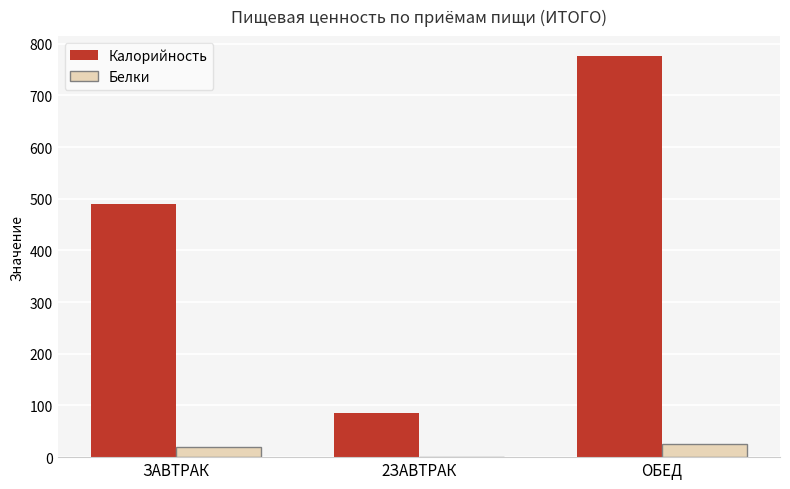

Is it true that Калорийность equals 489 at ЗАВТРАК?

True